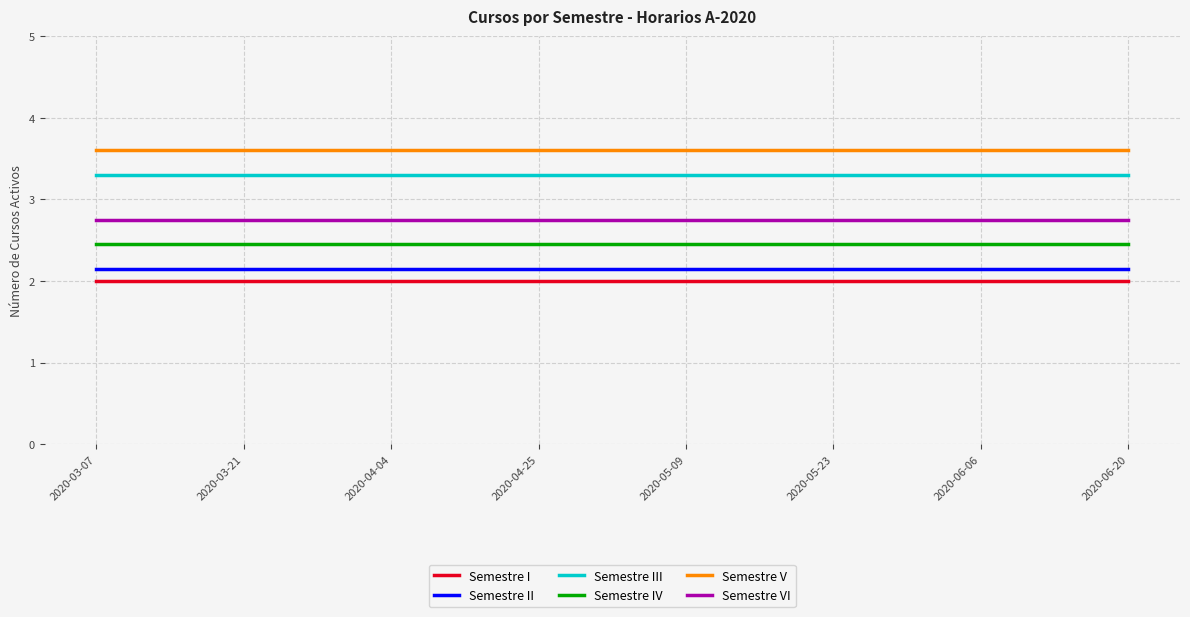

How many lines are shown in the chart?

6